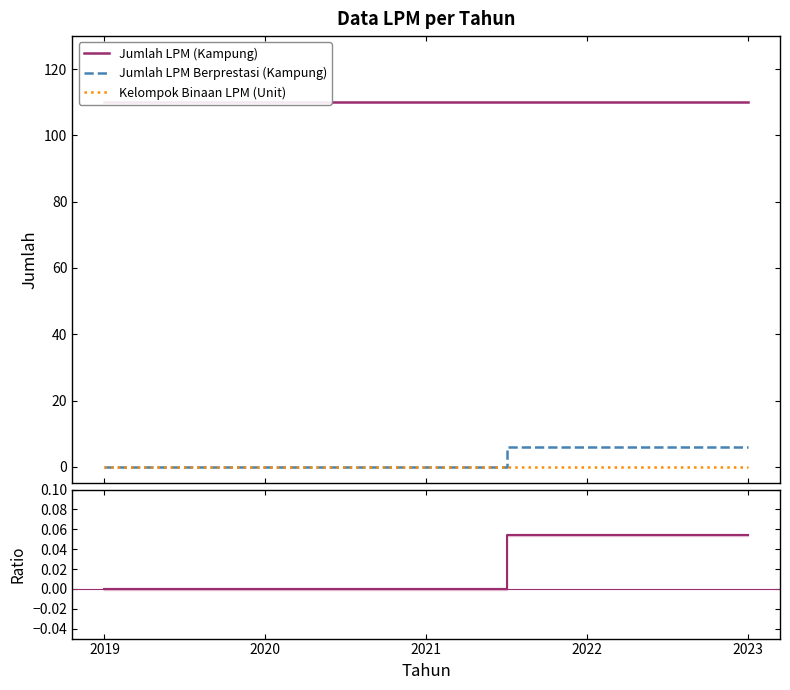

The Kelompok Binaan LPM (Unit) series shows 0.0 at 2020. True or false?

True